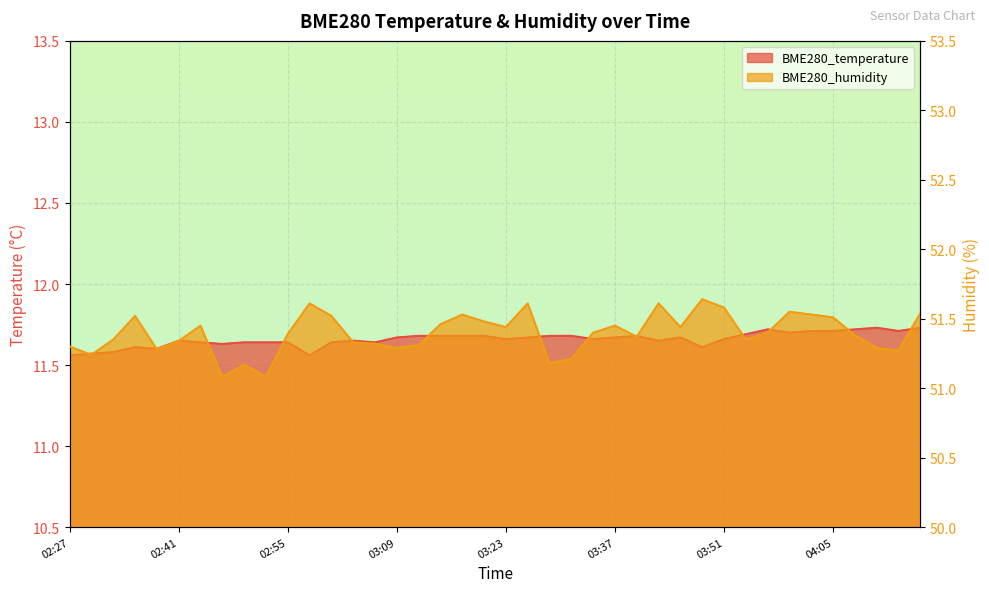

What position from the right is 03:04?

27